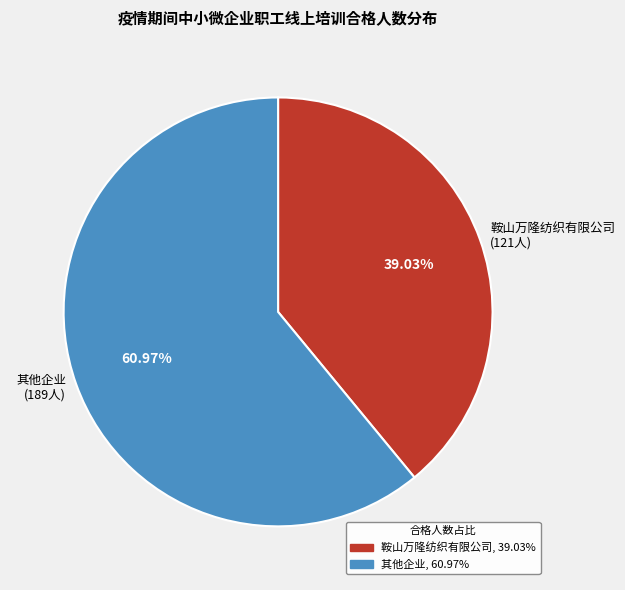

How many slices are in this pie chart?

2